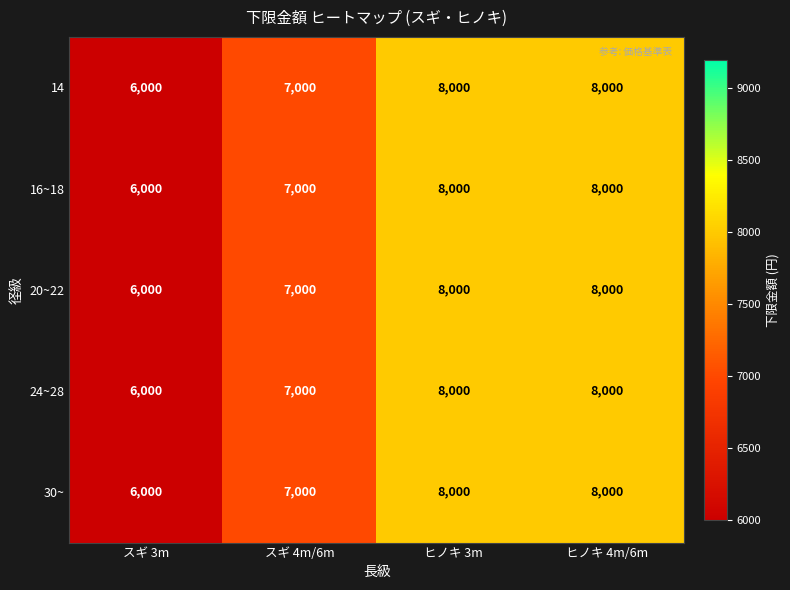

What is the difference between the maximum and minimum values in the 20~22 series?

2000